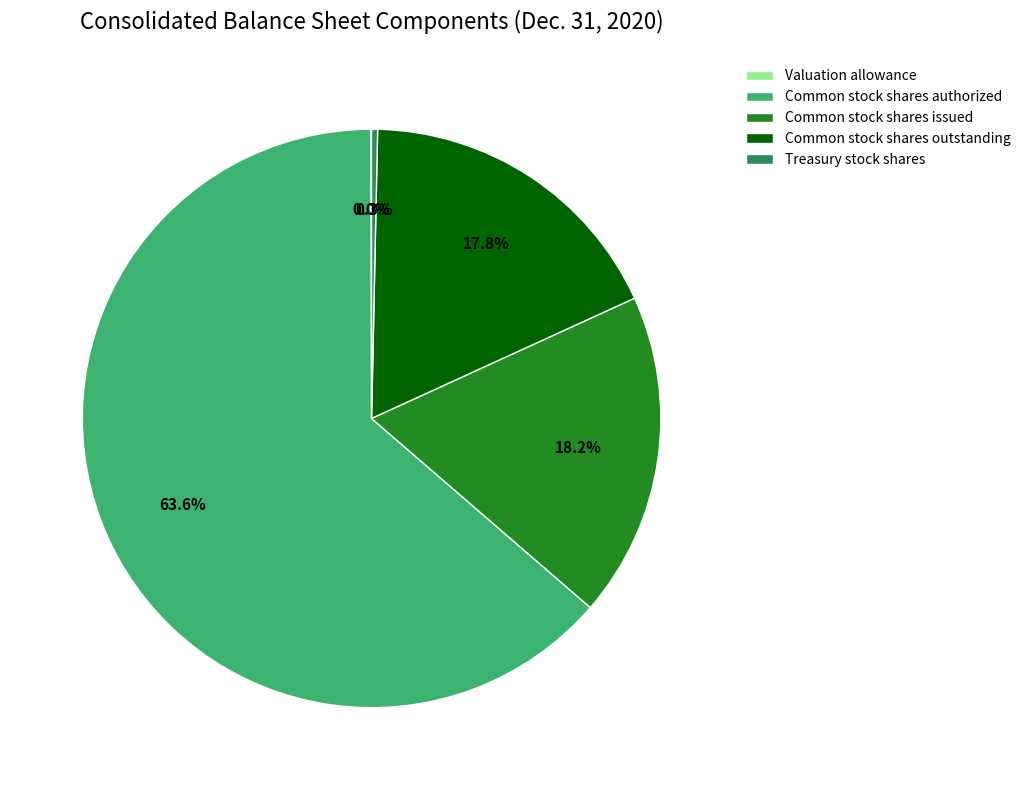

Do Common stock shares outstanding and Treasury stock shares together represent more than half of the pie?

No